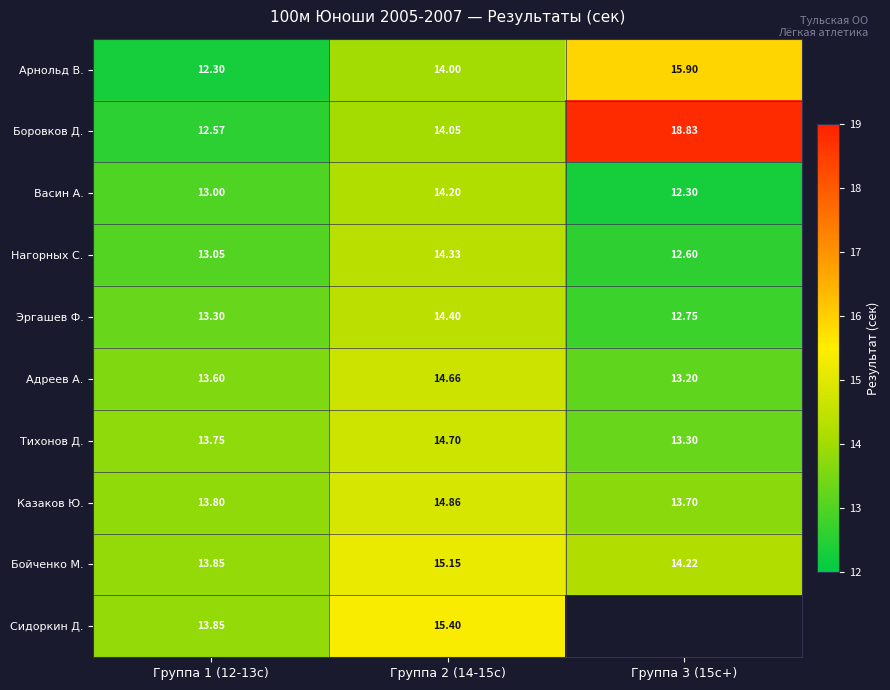

What is the spread (max minus min) of values at Группа 1 (12-13с)?

1.5